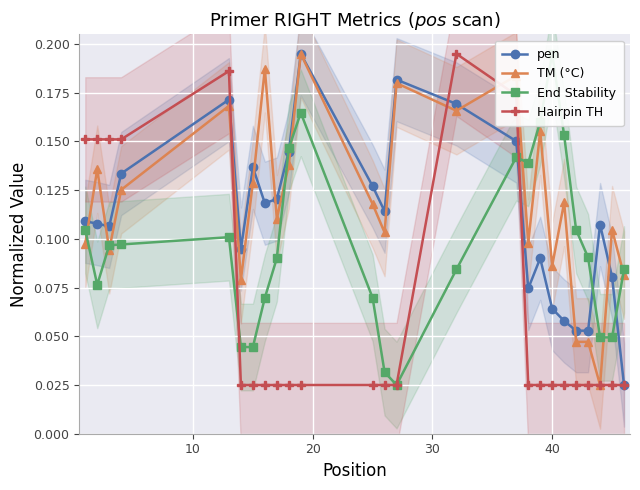

How many interior local valleys does the pen series have?

5